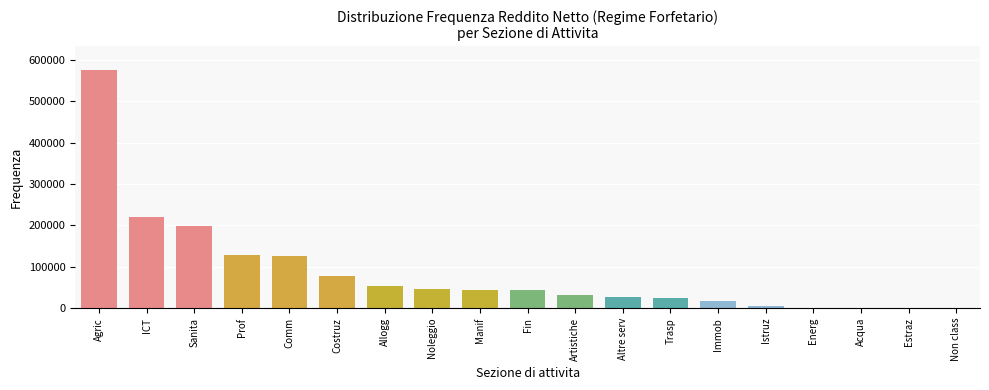

Approximately how many times larger is the value at Comm compared to Trasp?

5.0